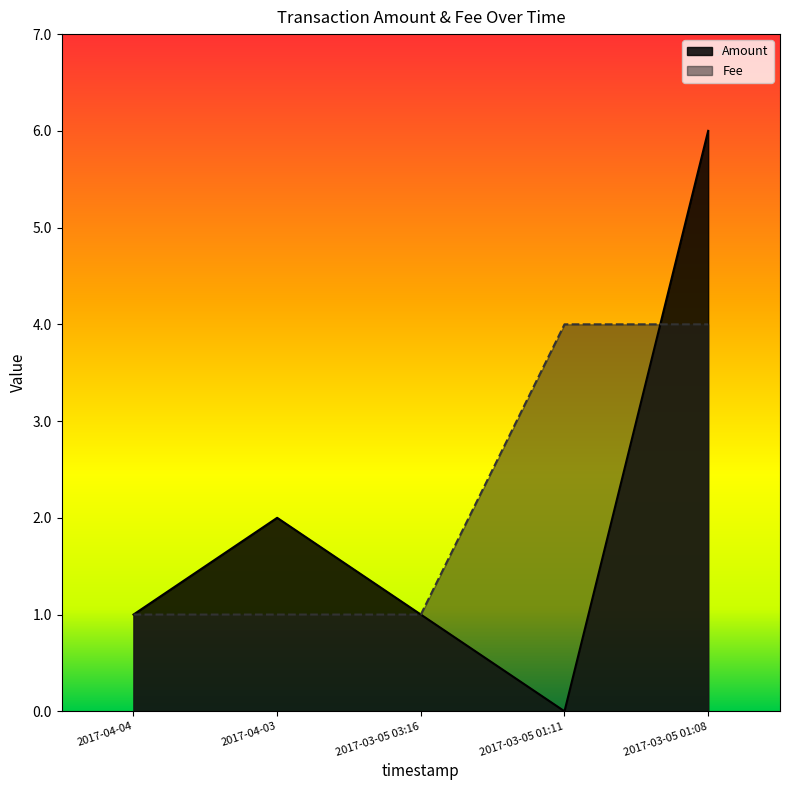

What is the spread (max minus min) of values at 2017-03-05 01:11?

4.0